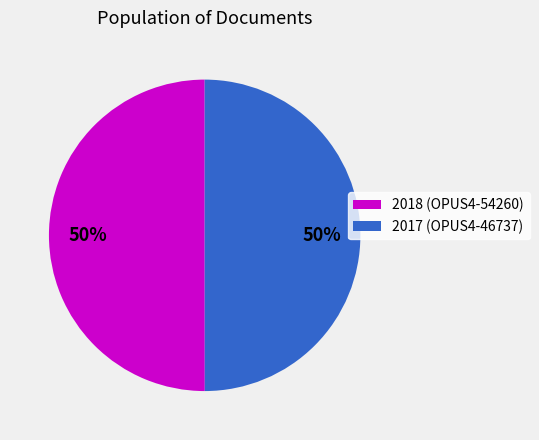

To the nearest percent, what is the average slice percentage?

50%